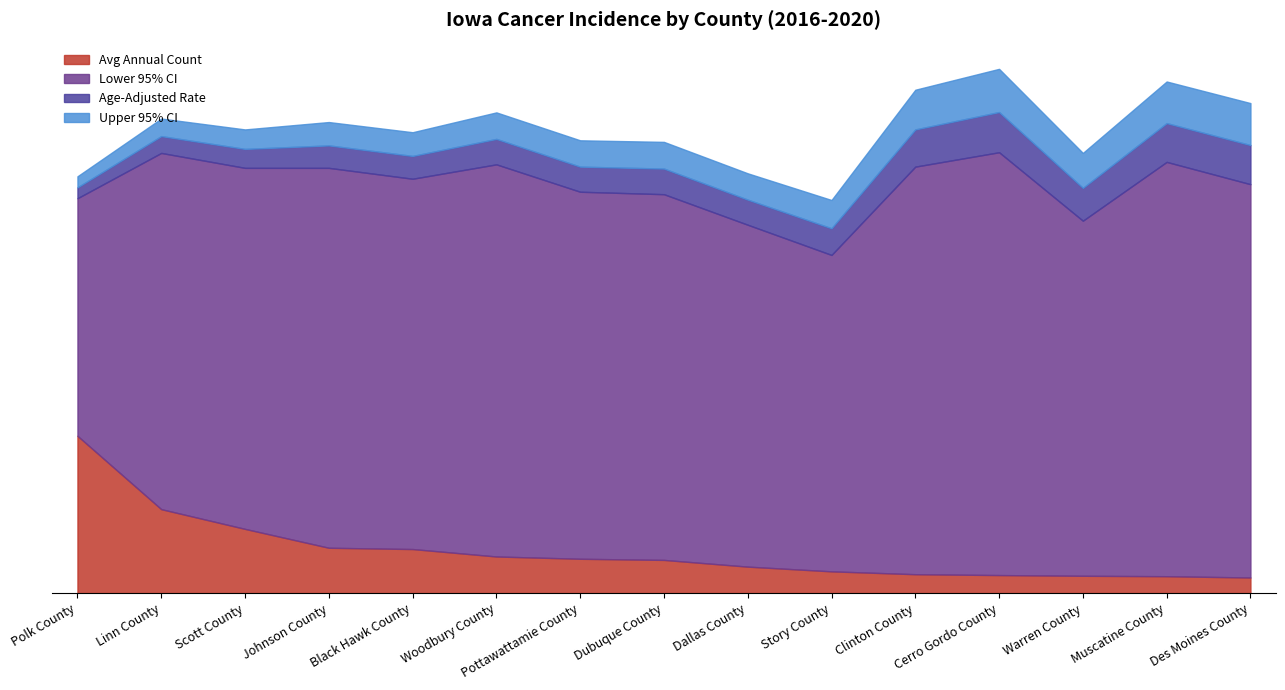

What is the label of the 3rd point from the right?

Warren County